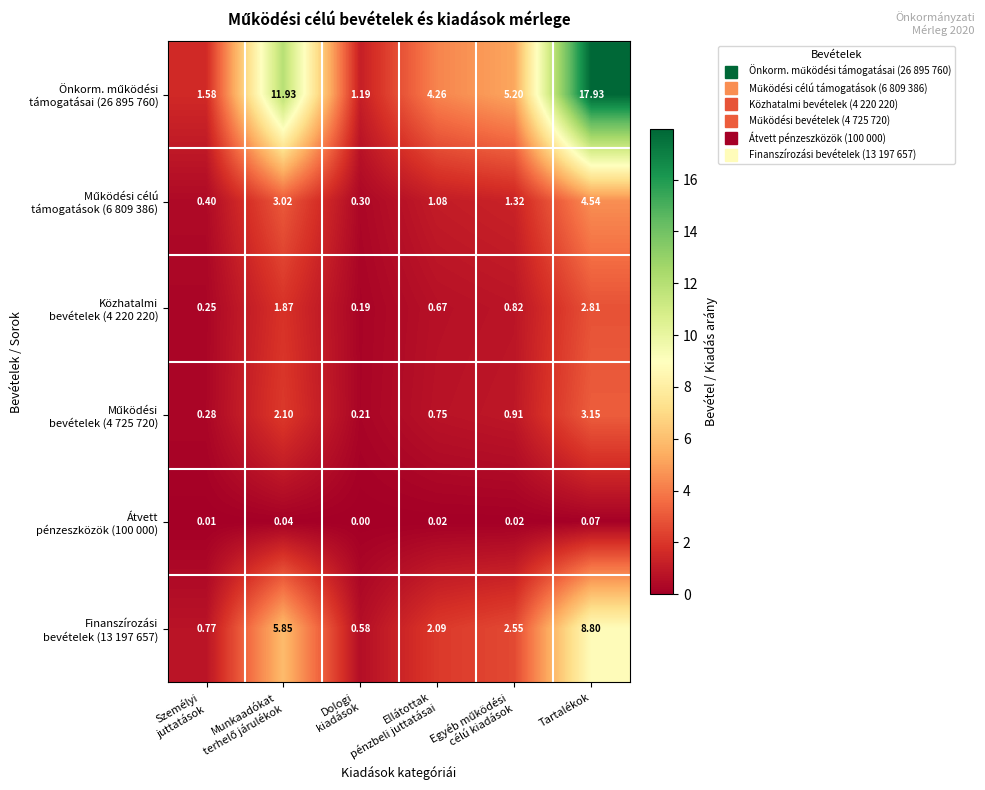

Count the number of data series in this chart.

6